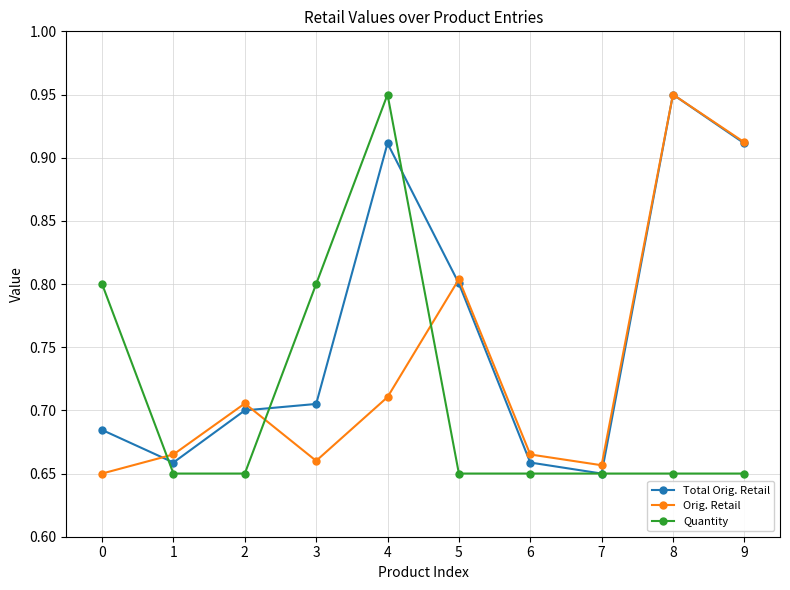

True or false: Orig. Retail and Total Orig. Retail intersect in this chart.

True